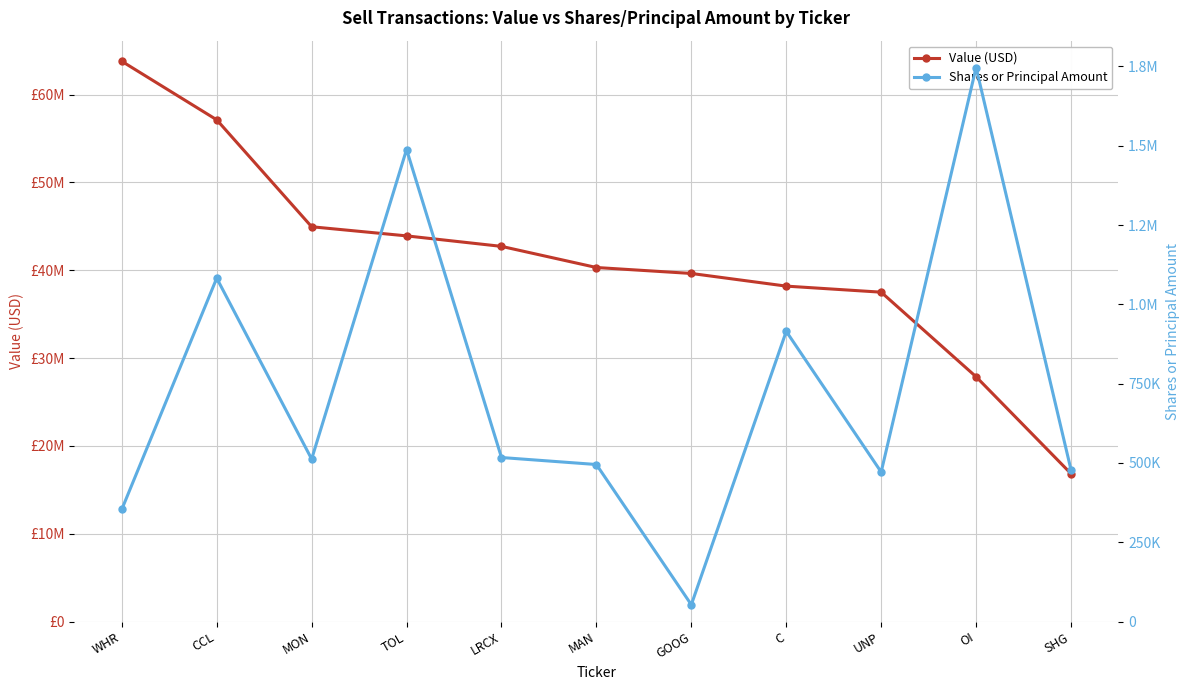

Which series has the largest total across all categories?

Value (USD)